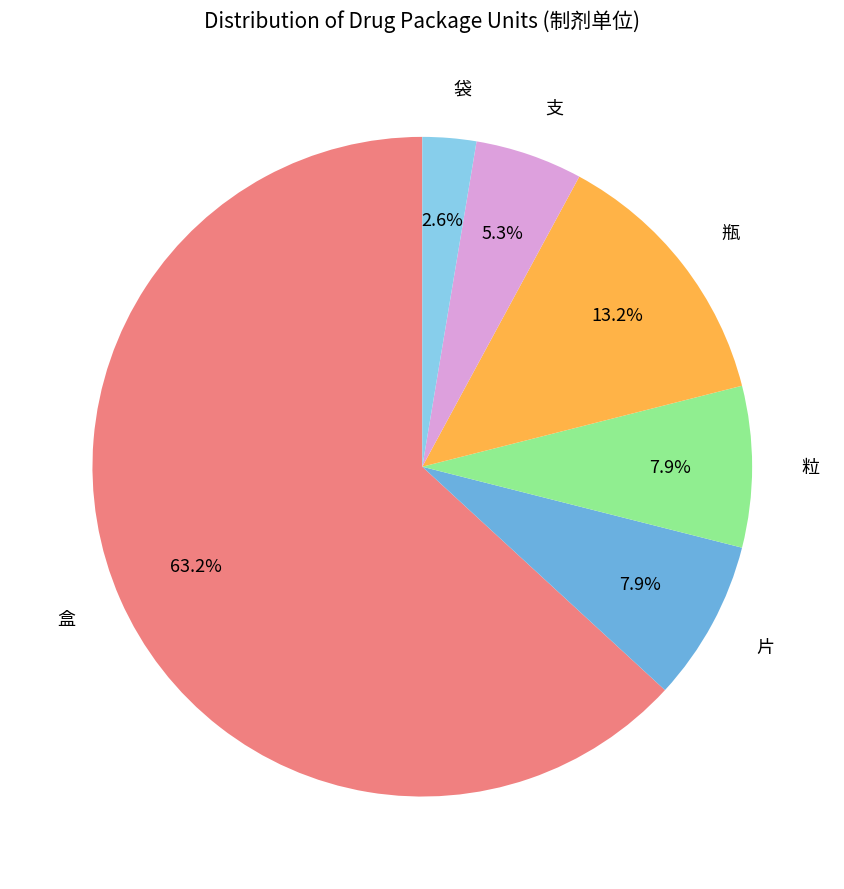

The 粒 slice represents 18% of the pie. True or false?

False